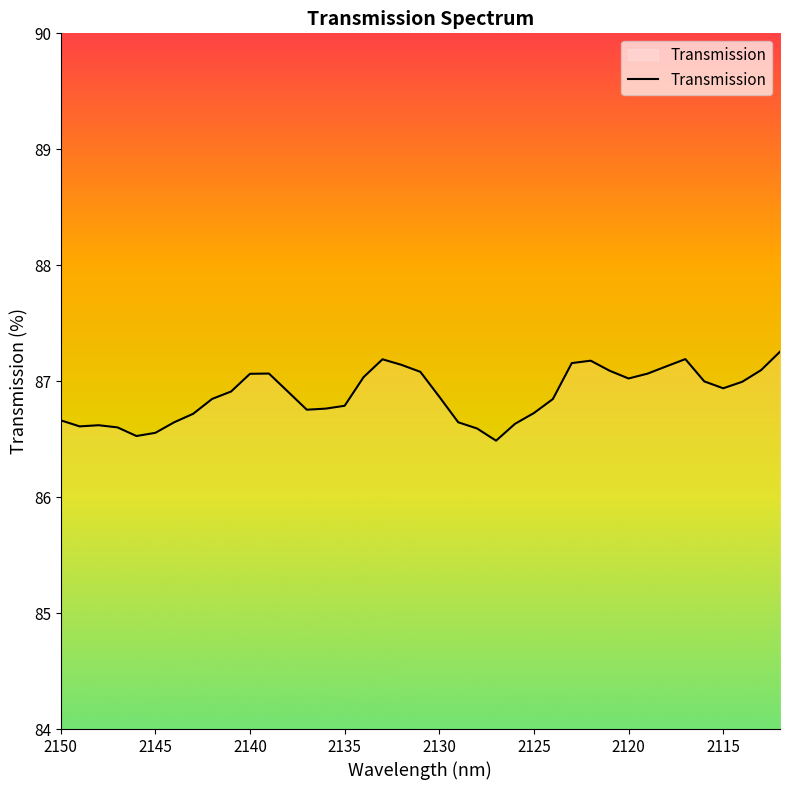

What is the value of the 26th point from the left?

86.7